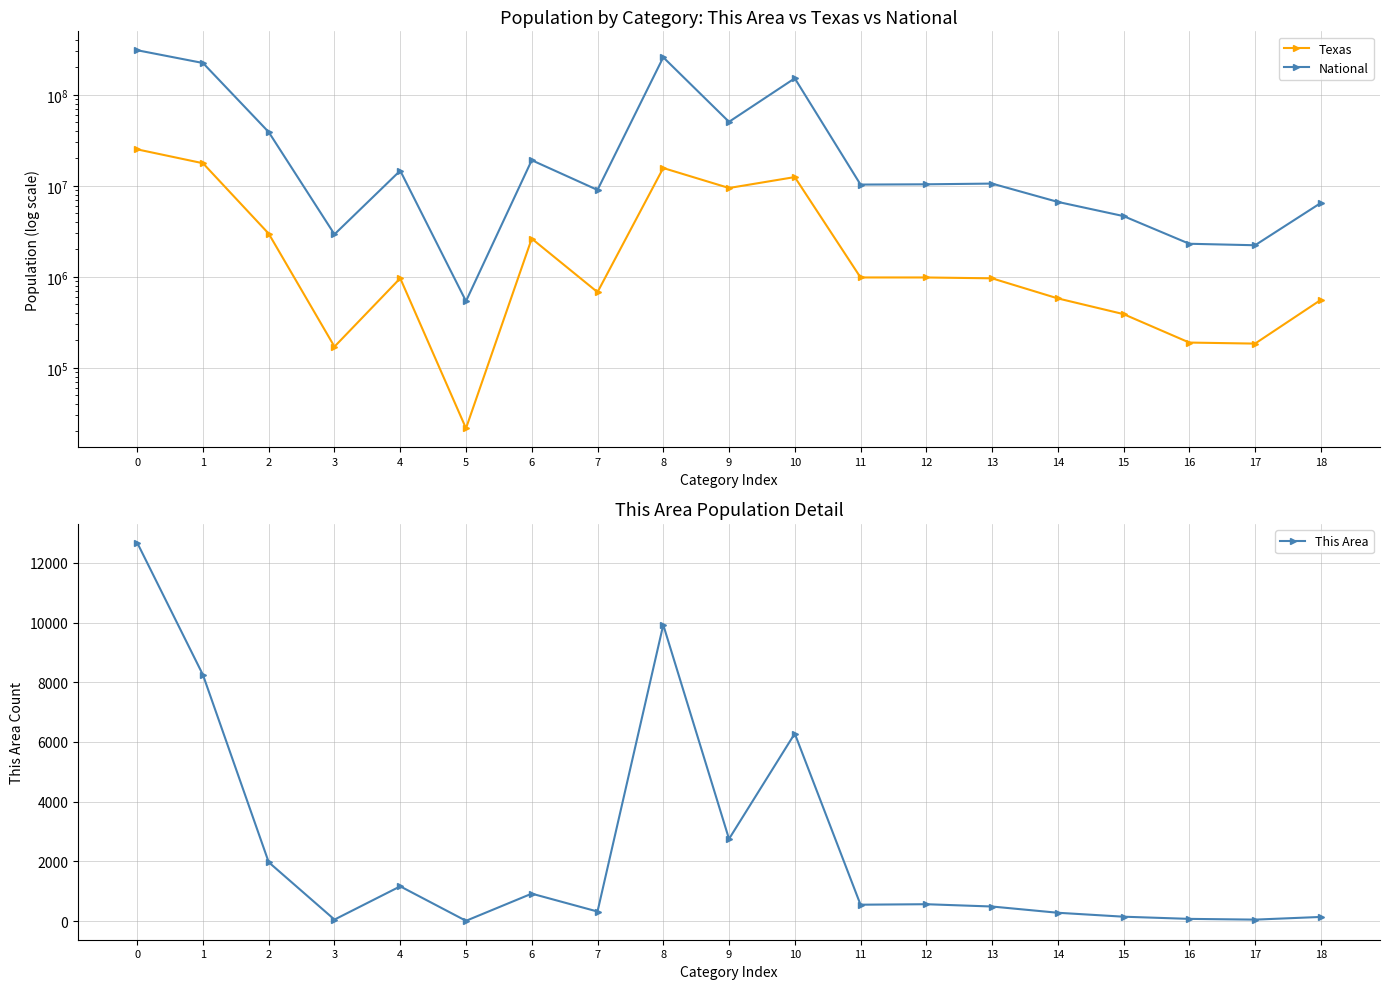

How many values in the Texas series exceed 964596?

9